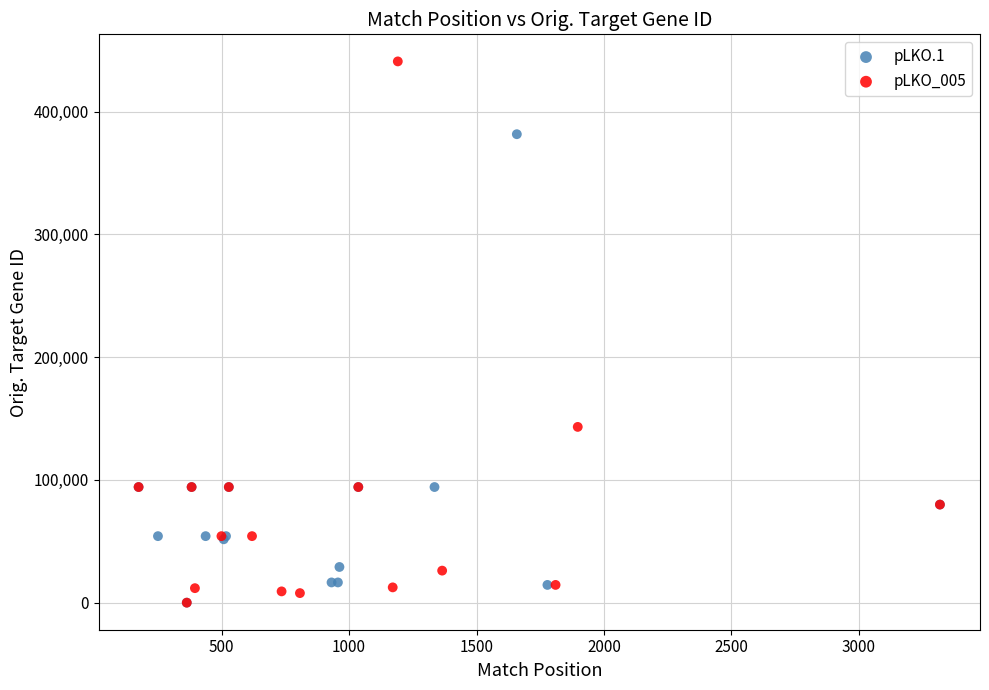

Which series reaches the maximum Y coordinate?

pLKO_005